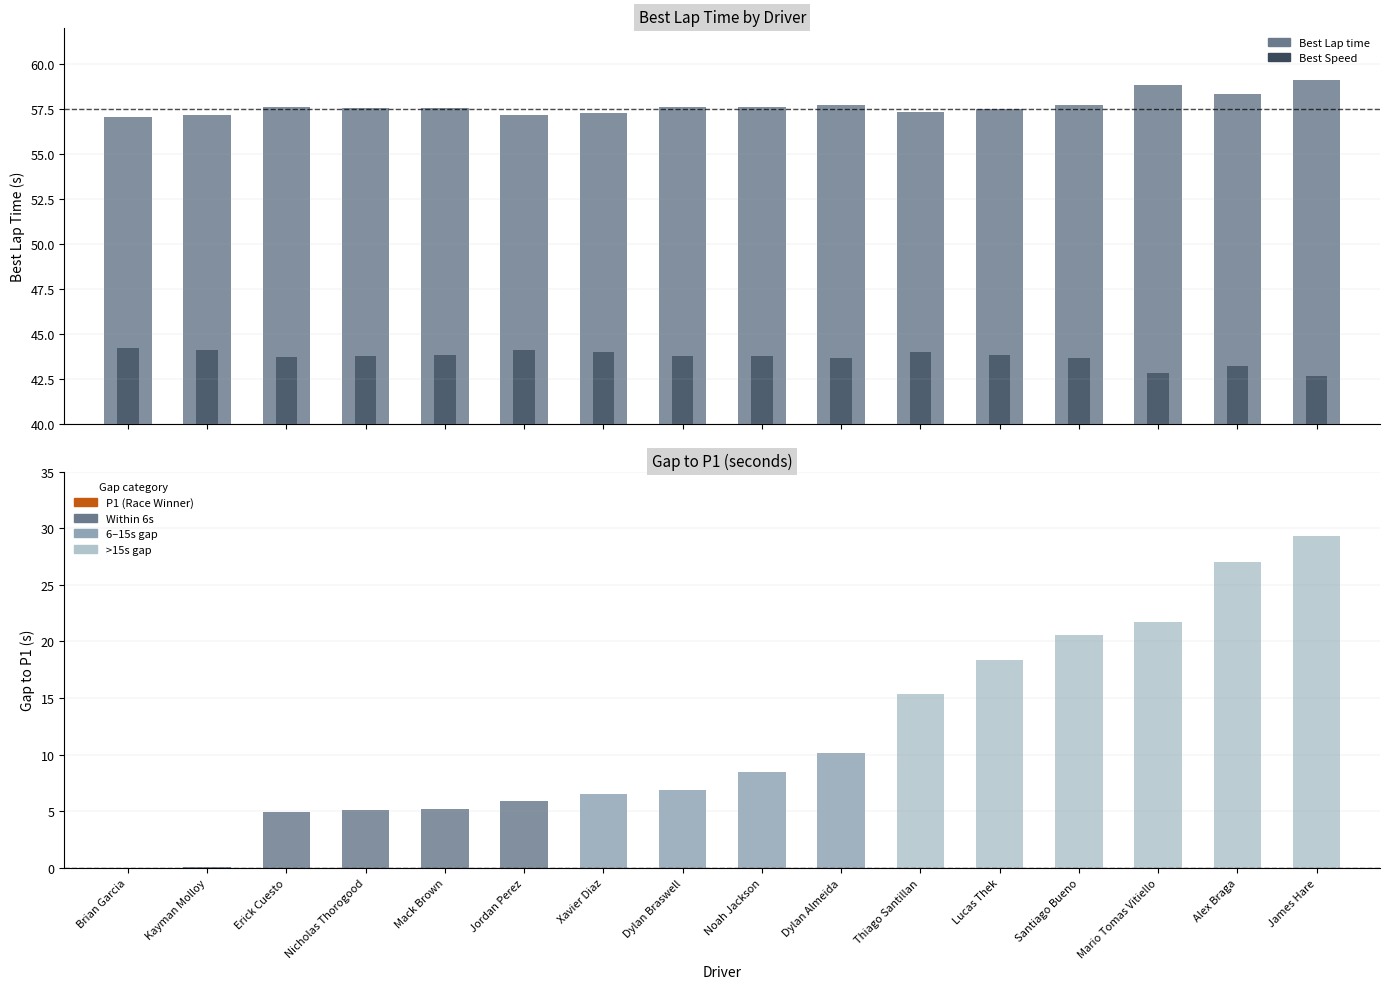

What is the label of the 3rd bar from the left?

Erick Cuesto